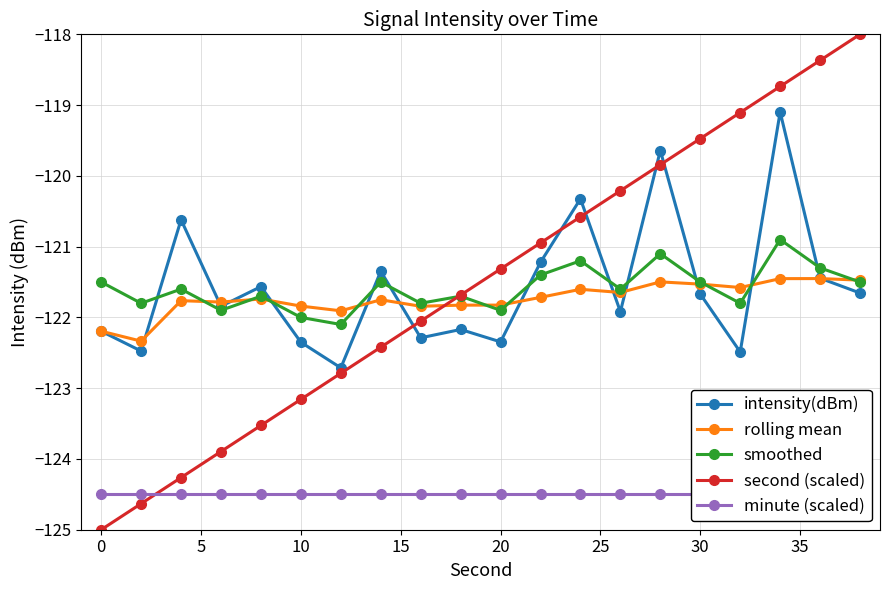

True or false: rolling mean has a value of -121.8 at 20.

True